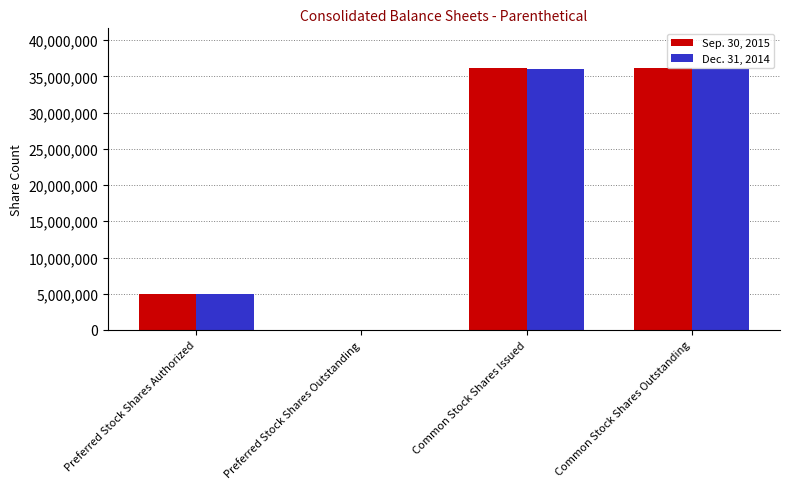

Which series has the widest spread of values?

Sep. 30, 2015